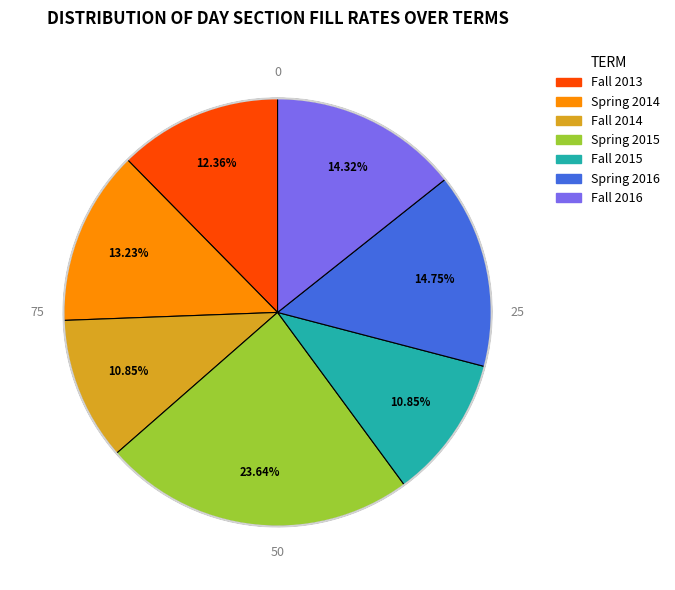

Is there any slice that represents more than half of the pie?

No